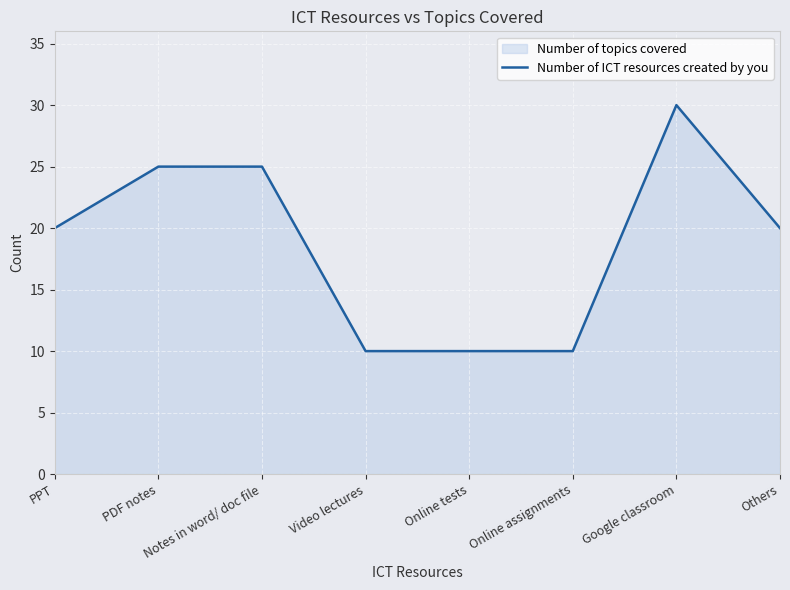

How many lines are shown in the chart?

1